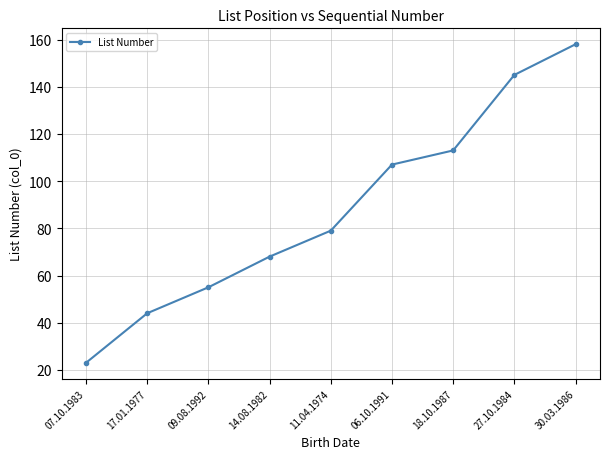

At which category does the chart reach its minimum across all series?

07.10.1983